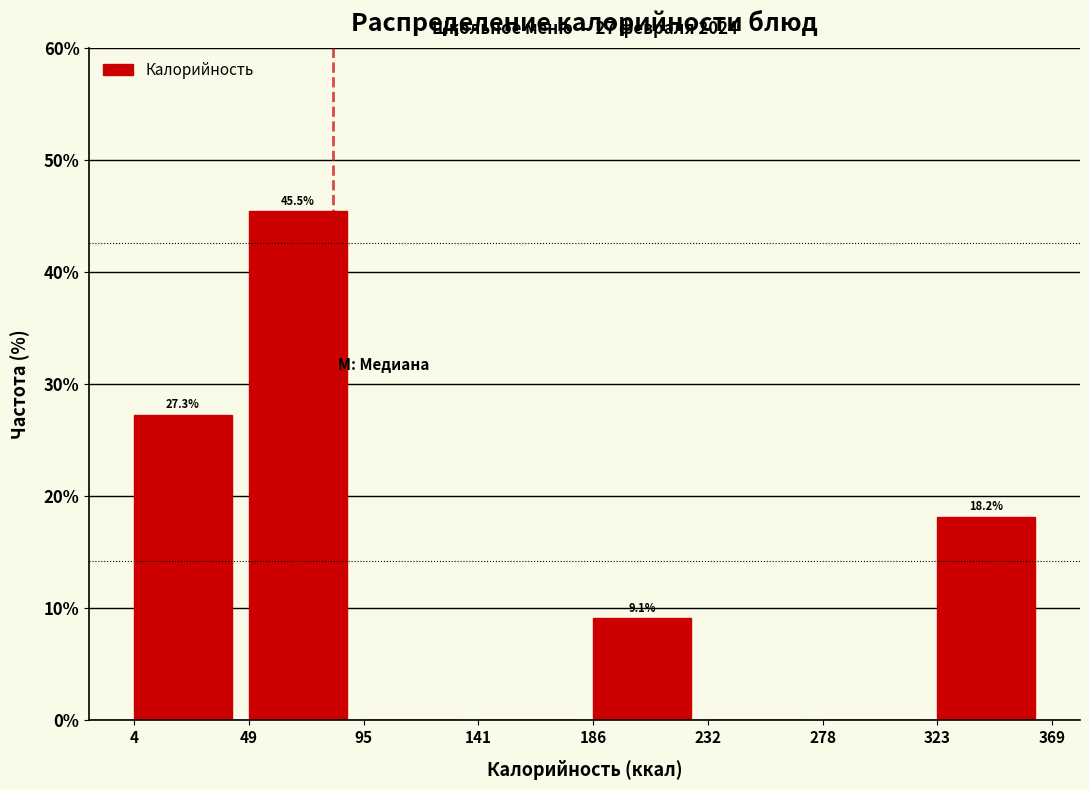

Over which range of the x-axis is the bar tallest?

49 to 95